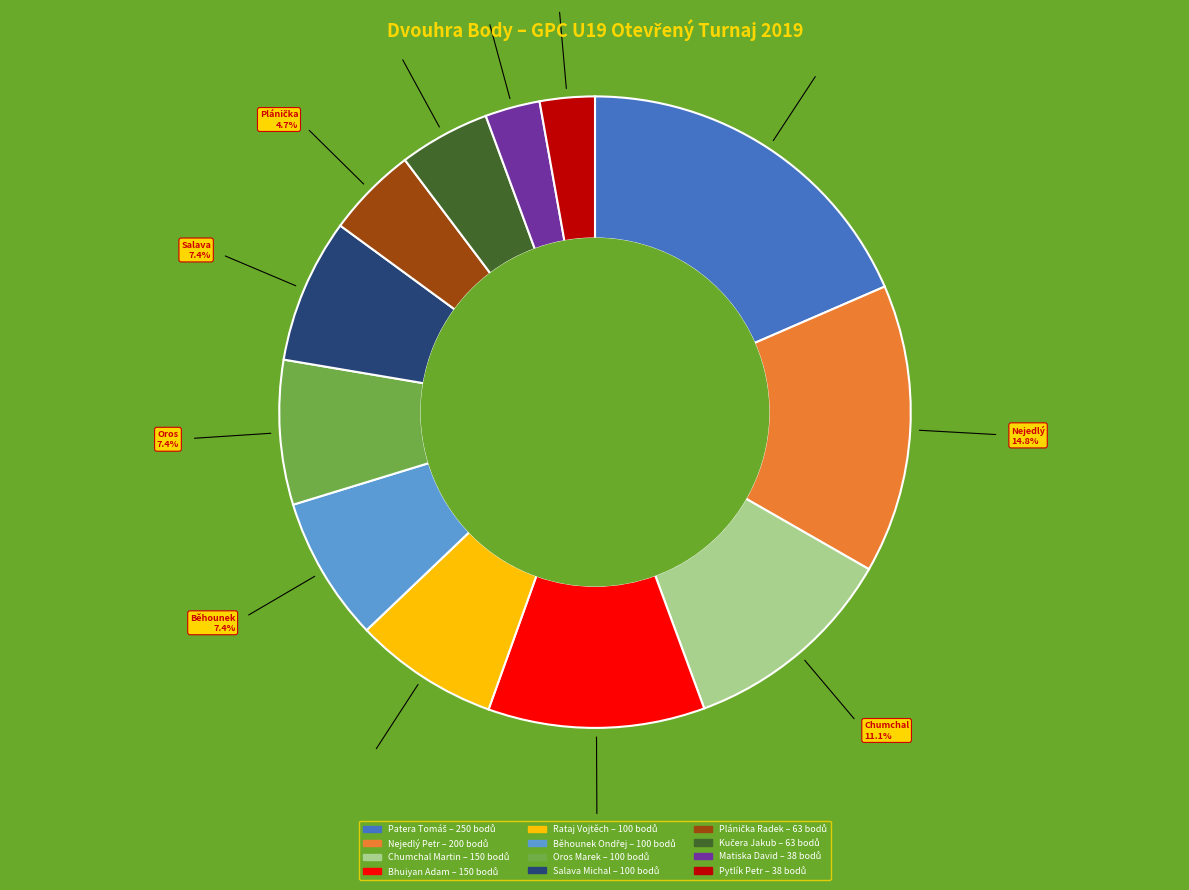

What percentage do Rataj Vojtěch and Pytlík Petr together represent?

10.2%